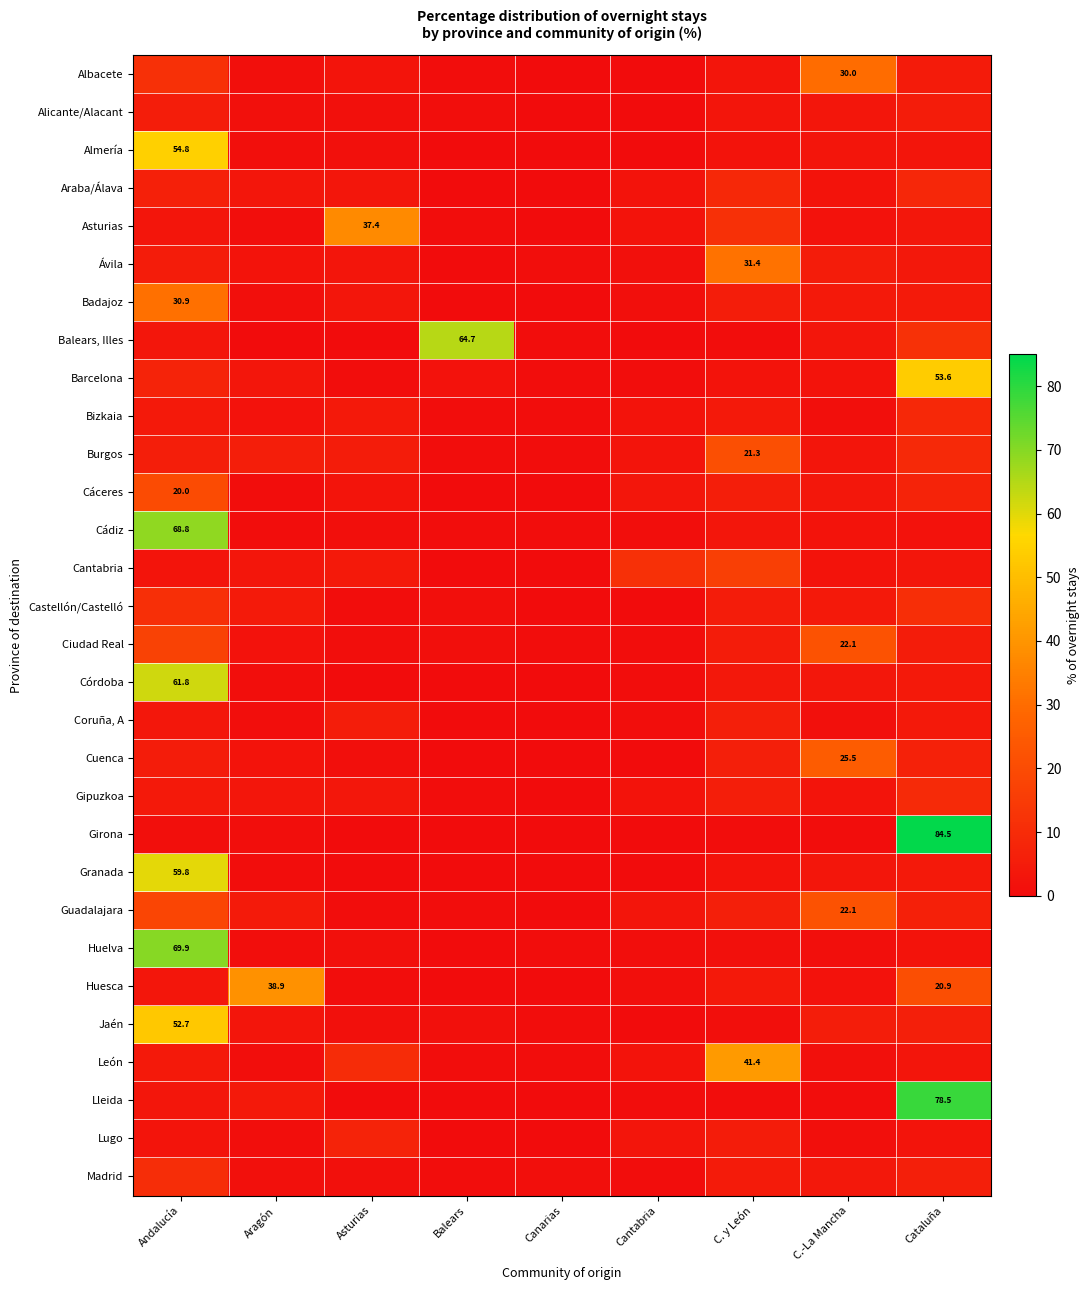

Which has a higher value, C. y León or Asturias?

C. y León